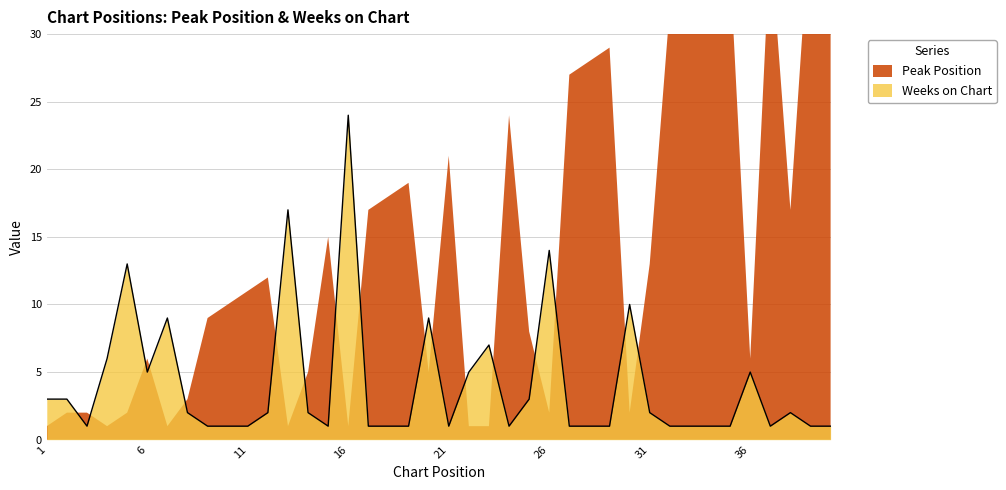

What is the change in value from 5 to 37?

-12